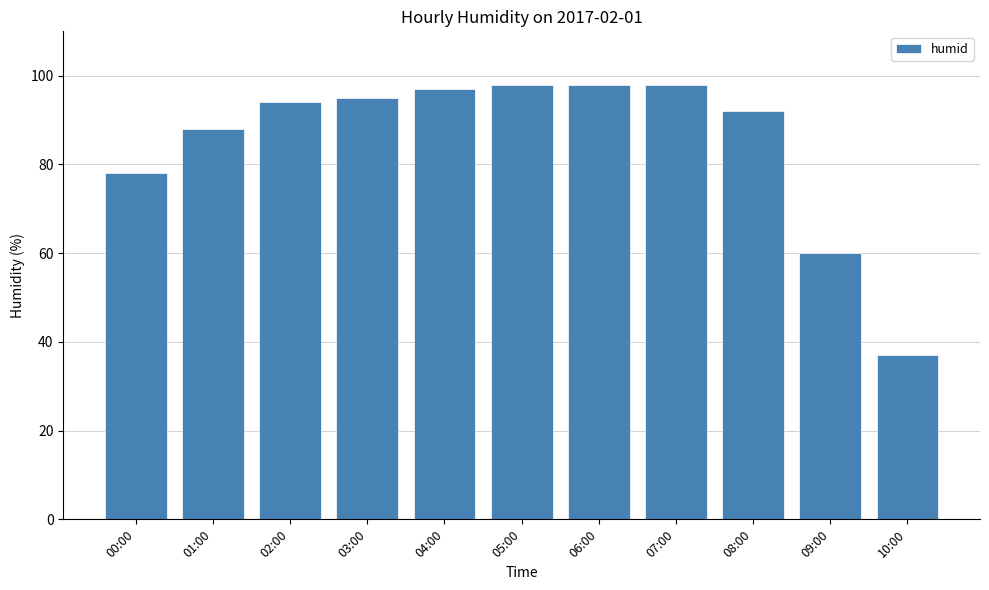

At which category does the chart reach its minimum across all series?

10:00